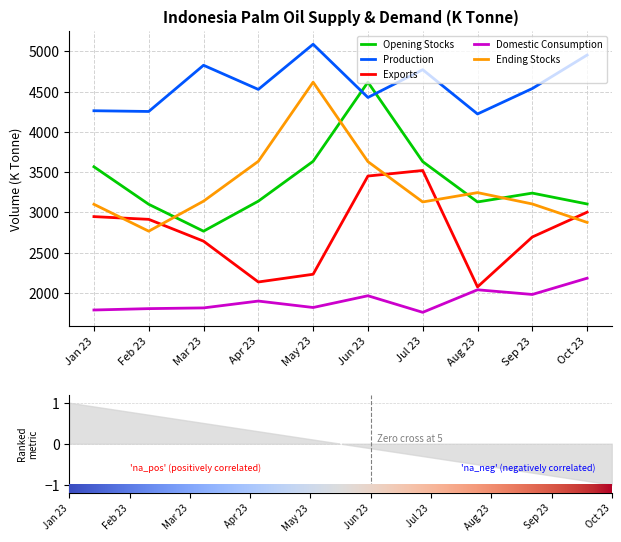

True or false: Ending Stocks and Production cross at least once.

False